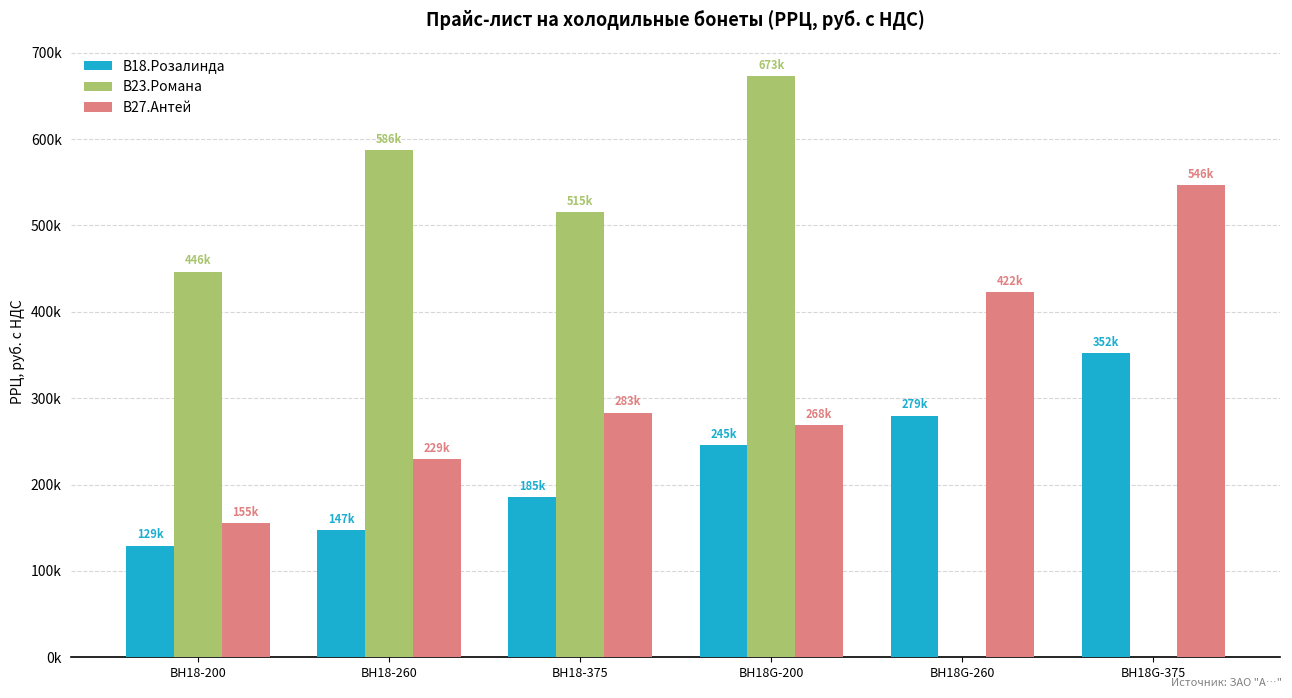

Are the bars grouped side by side (vs. stacked)?

Yes